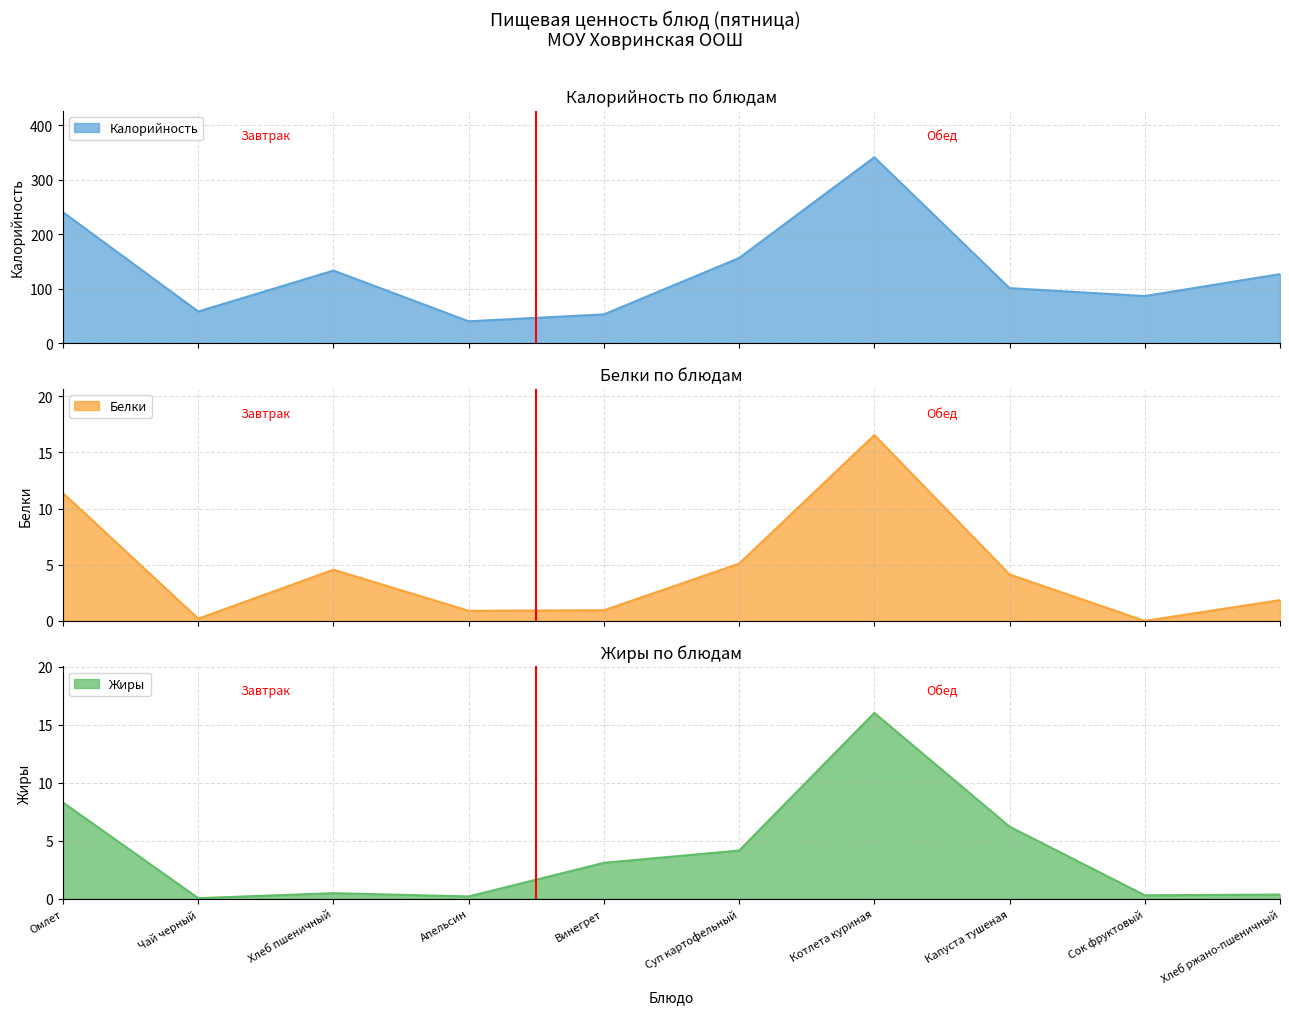

True or false: Жиры and Калорийность intersect in this chart.

False